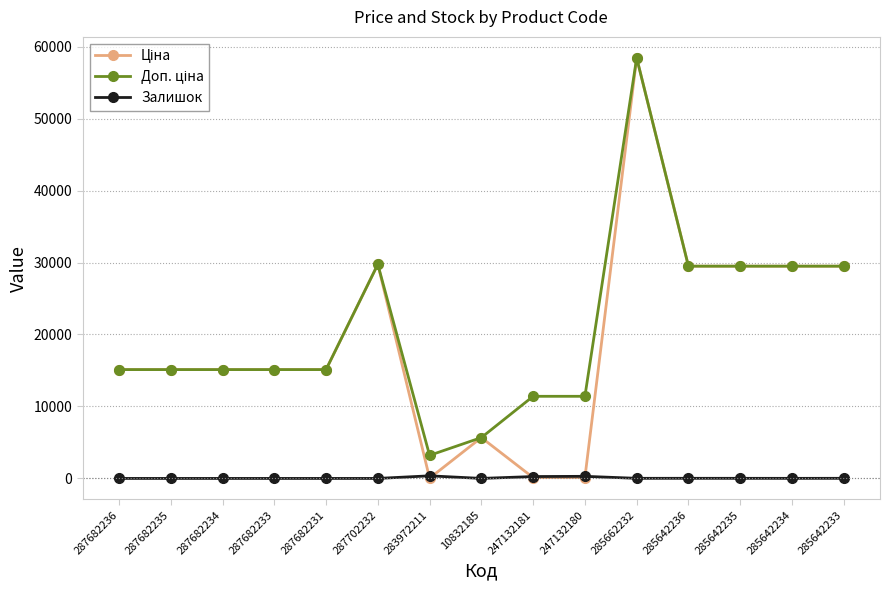

What is the label of the 1st point from the left?

287682236